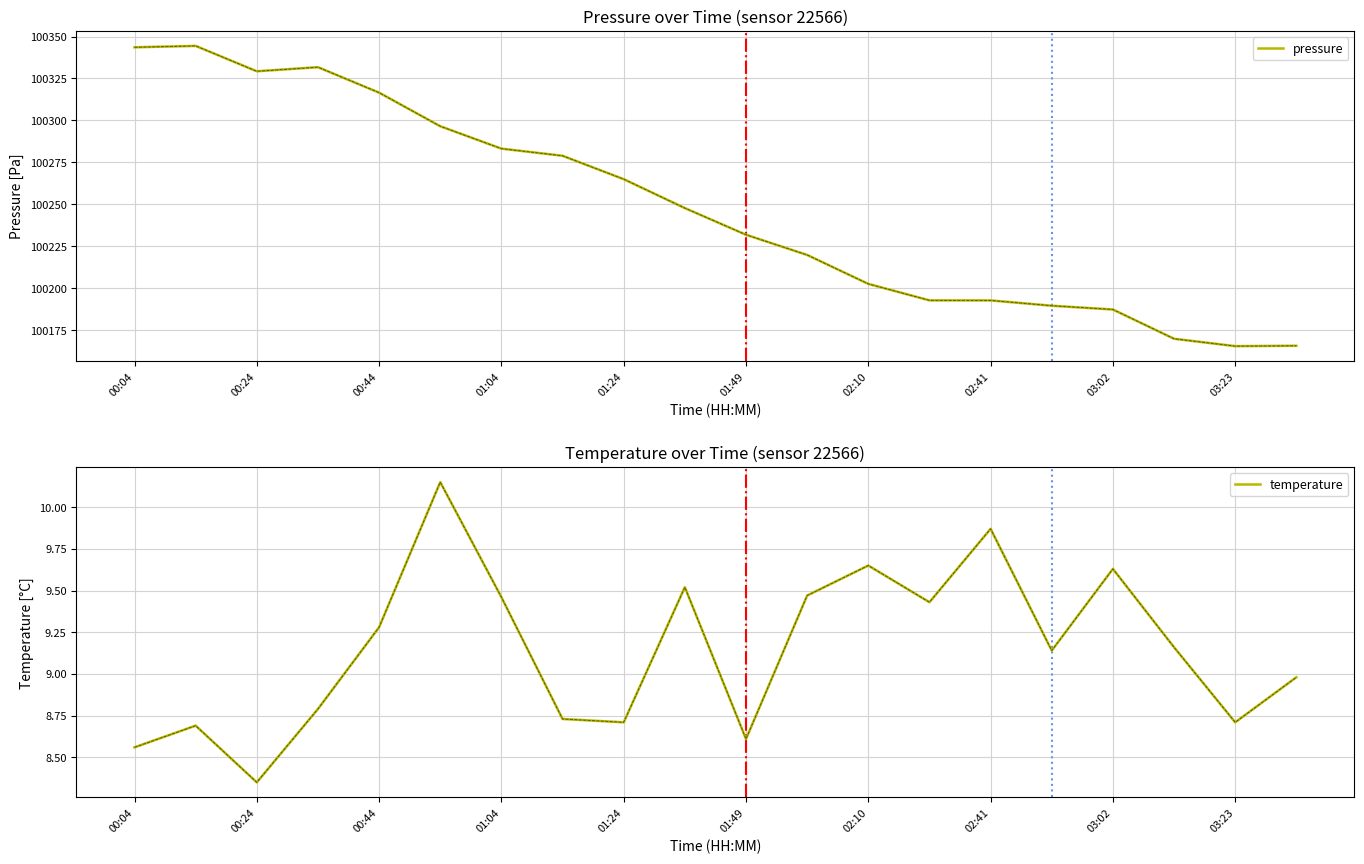

List the series in order of their peak value, highest first.

pressure, temperature